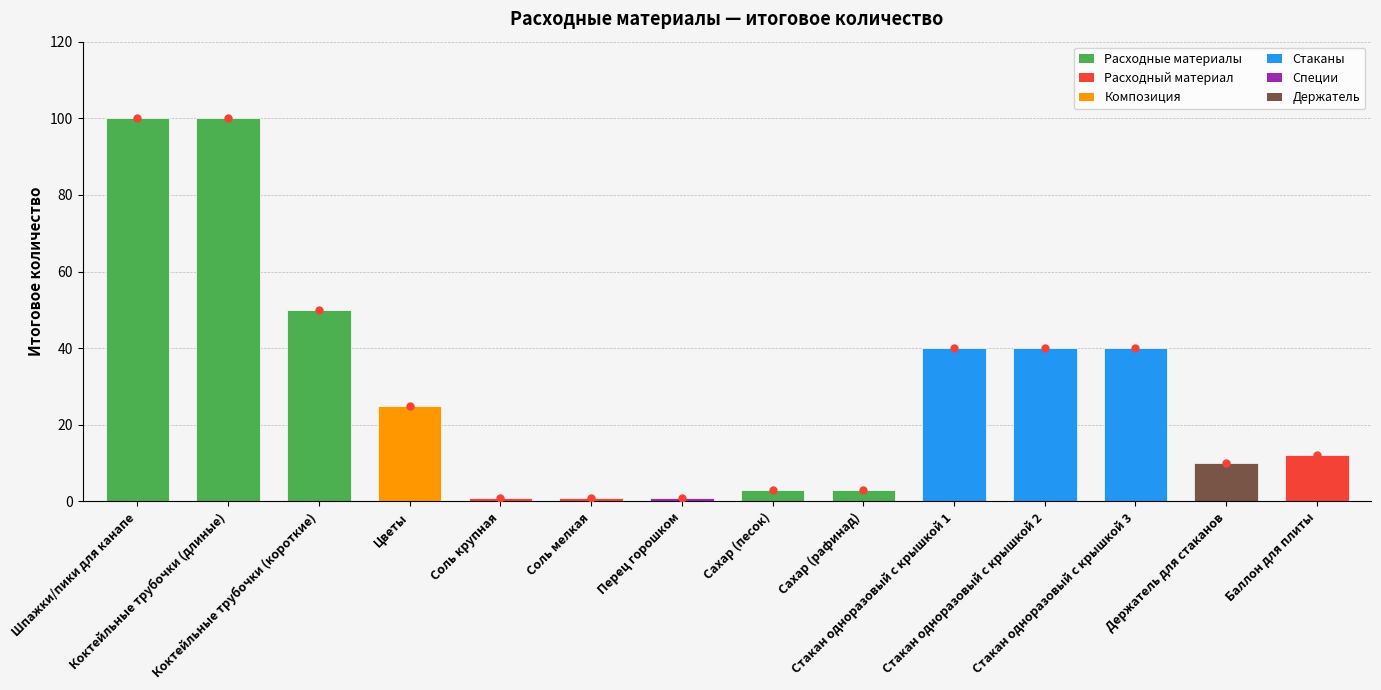

Are the bars grouped side by side (vs. stacked)?

No